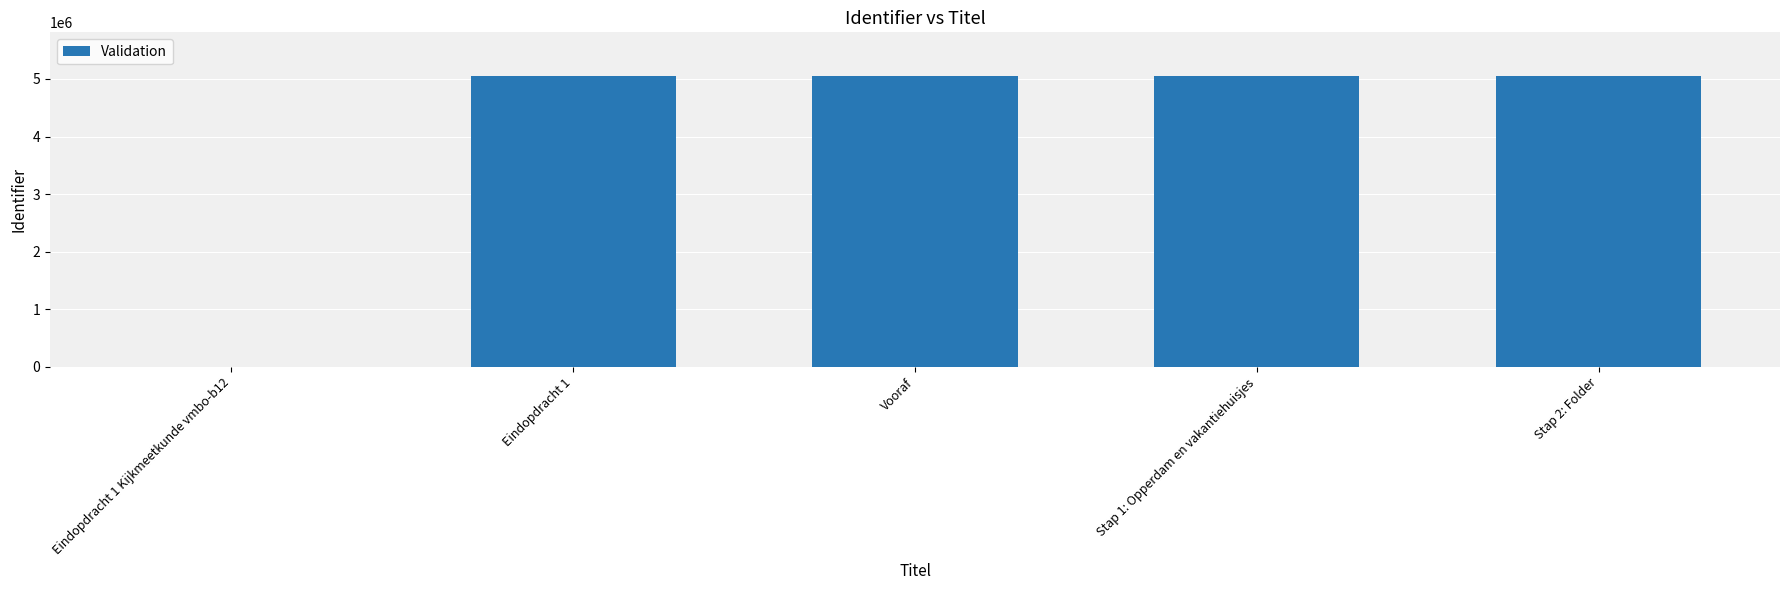

Is it true that the value at Stap 1: Opperdam en vakantiehuisjes is 1838416?

False